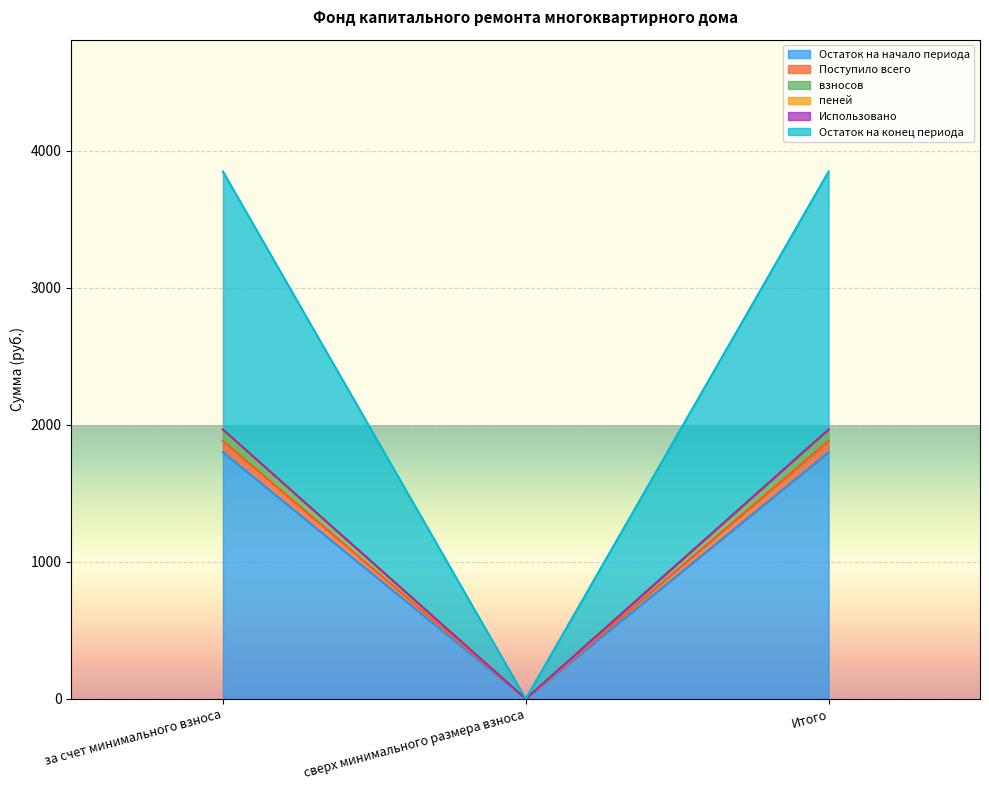

What is the highest value of the Остаток на начало периода series?

1800.2